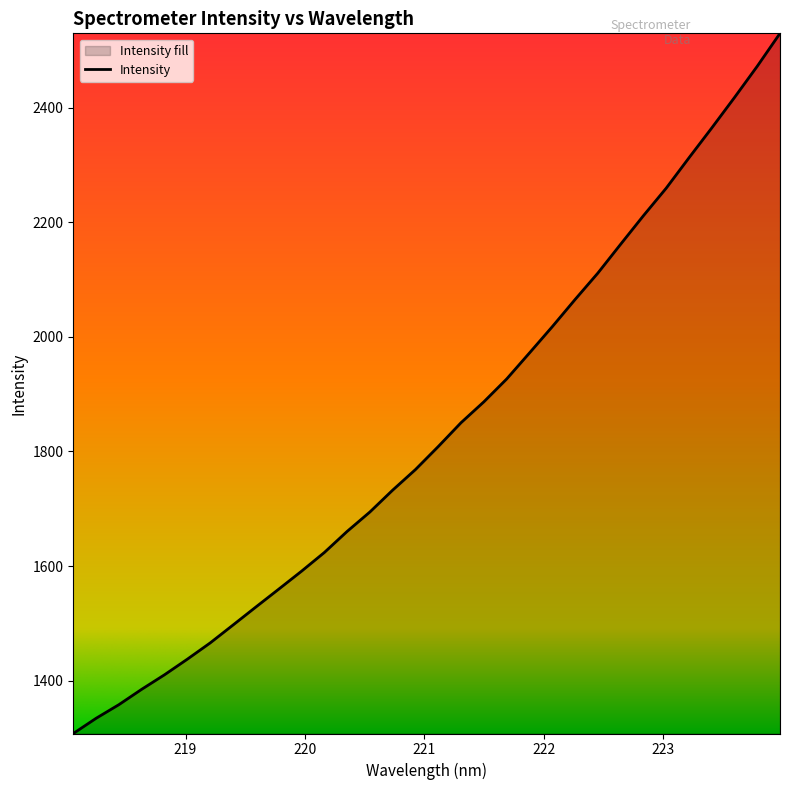

What is the average value?

1835.0